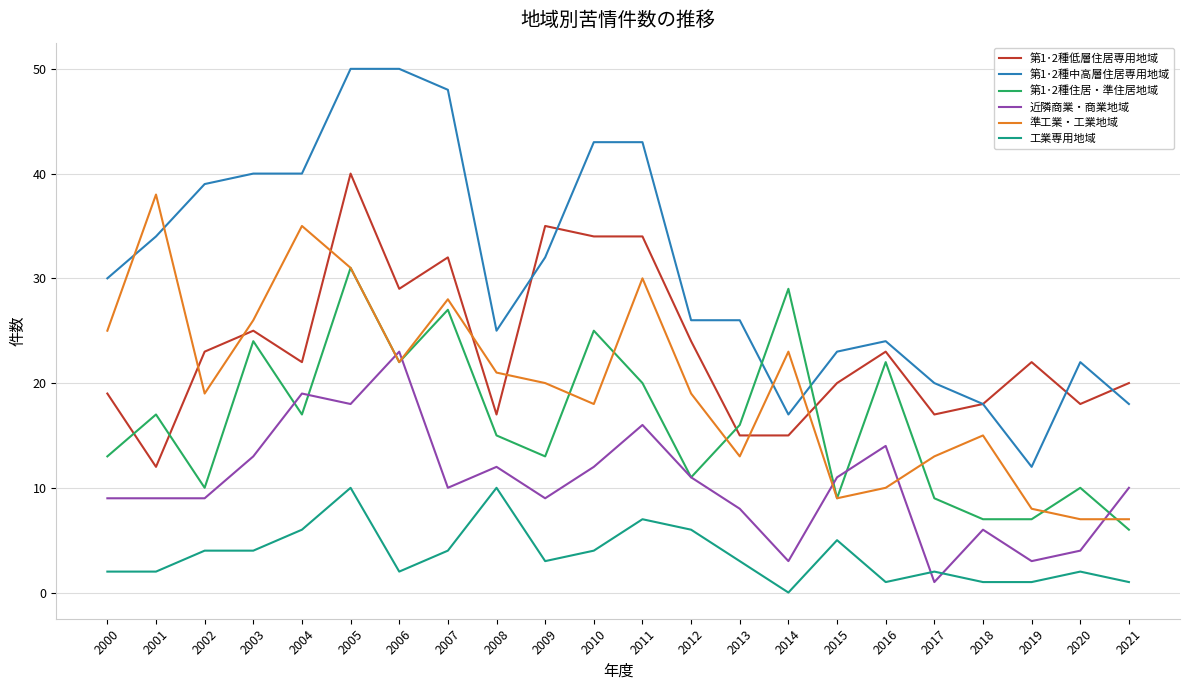

Is it true that 第1･2種低層住居専用地域 equals 6 at 2016?

False